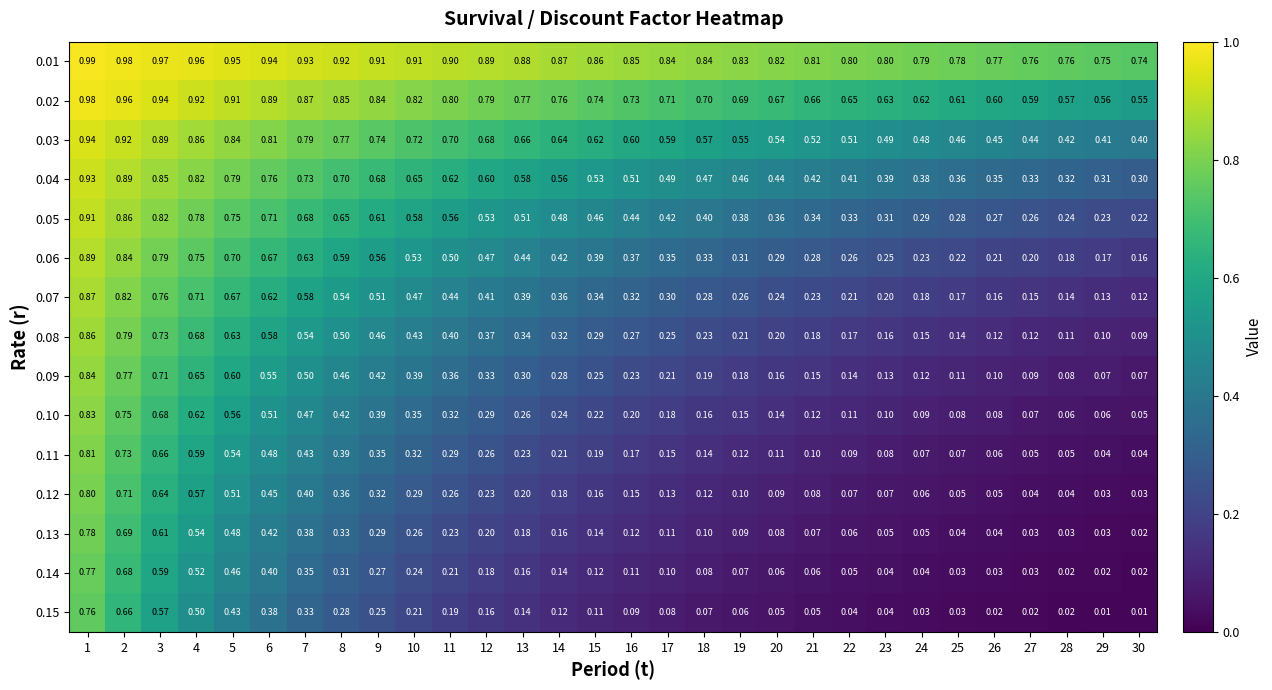

Is the value of 0.04 at 27 greater than the value of 0.07 at 6?

No